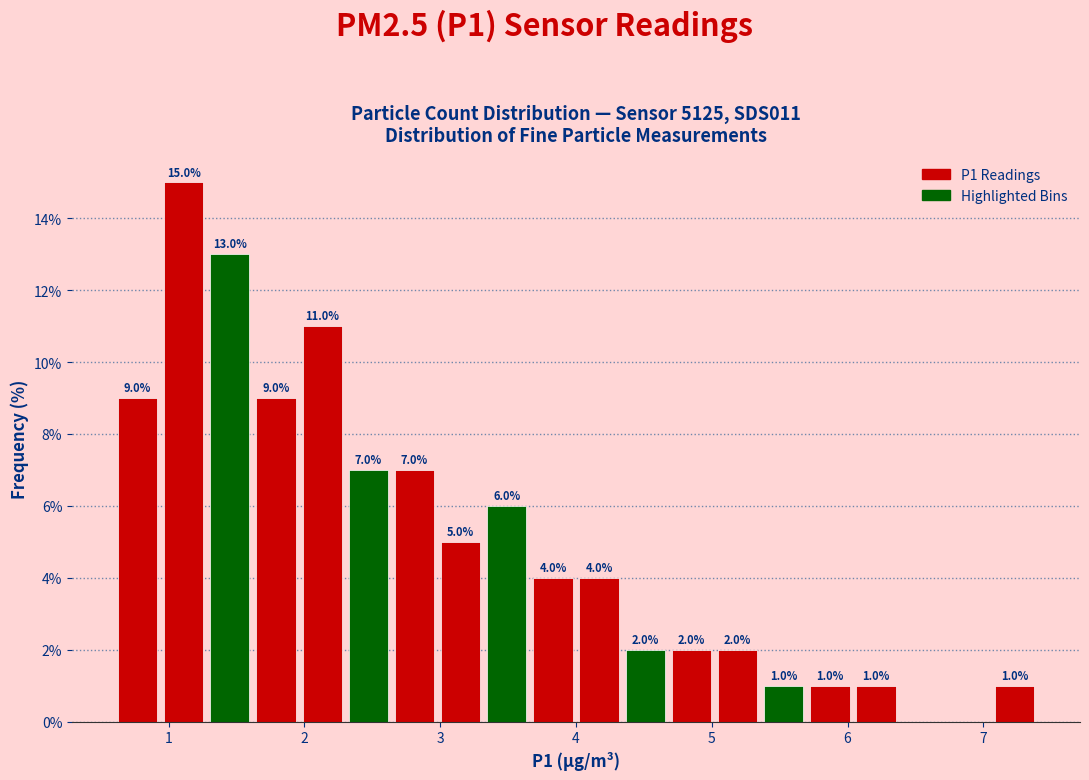

Around what value on the x-axis is the tallest bar? Give the approximate position of its centre, as read against the axis.

1.1